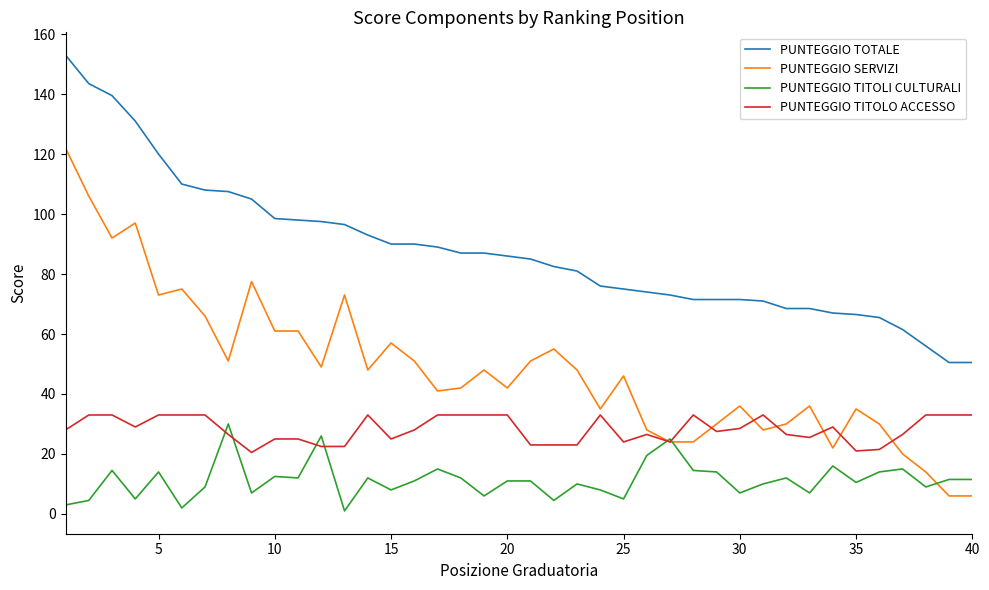

List the series in order of their overall mean, highest first.

PUNTEGGIO TOTALE, PUNTEGGIO SERVIZI, PUNTEGGIO TITOLO ACCESSO, PUNTEGGIO TITOLI CULTURALI